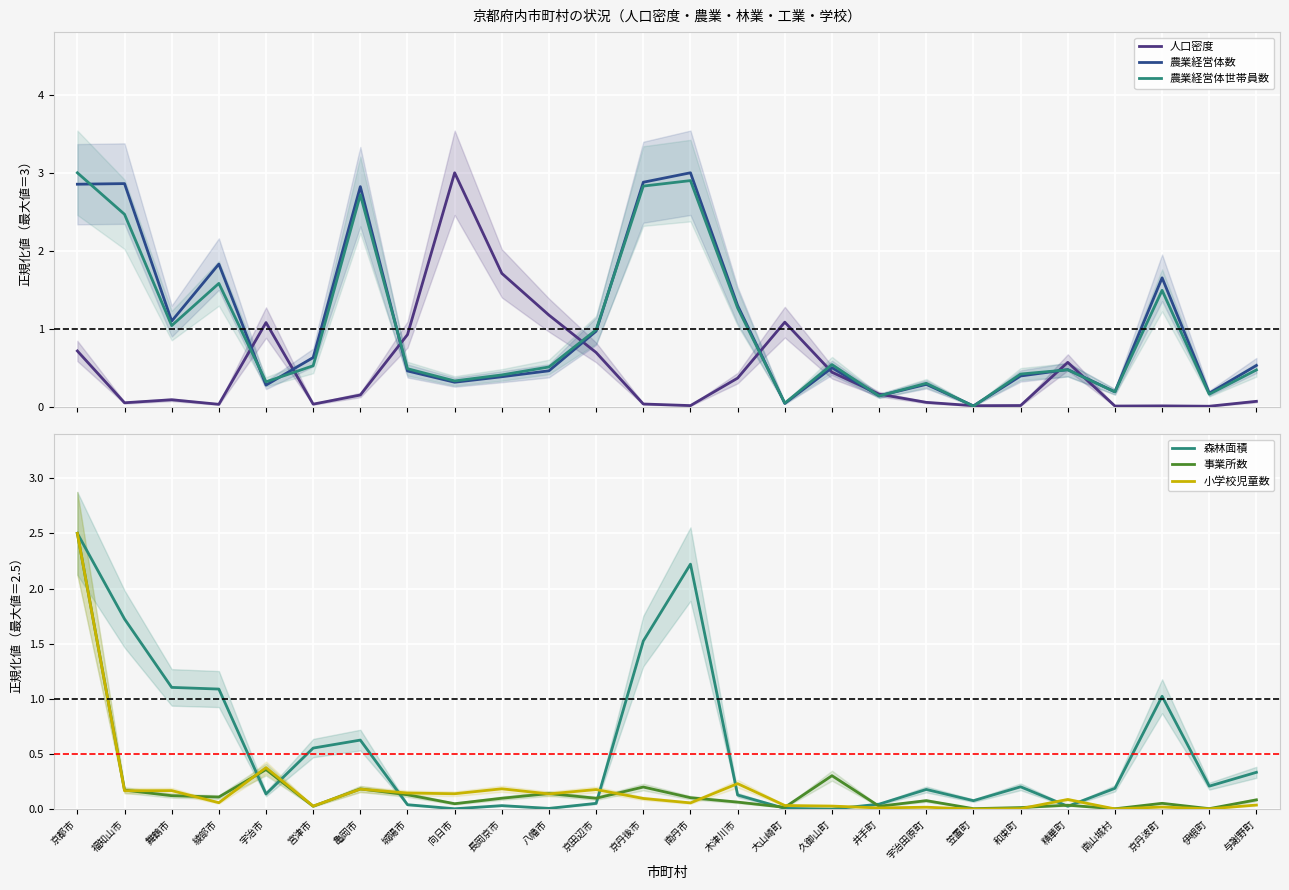

What is the average value of the 森林面積 series?

0.5